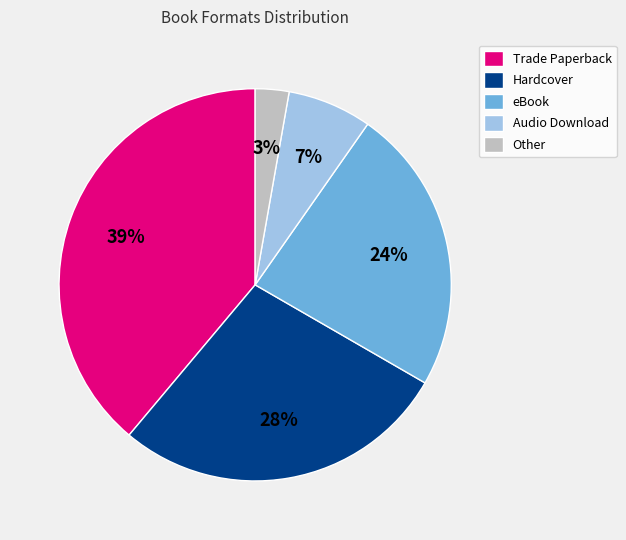

Approximately how many times larger is the value at Other compared to eBook?

0.1